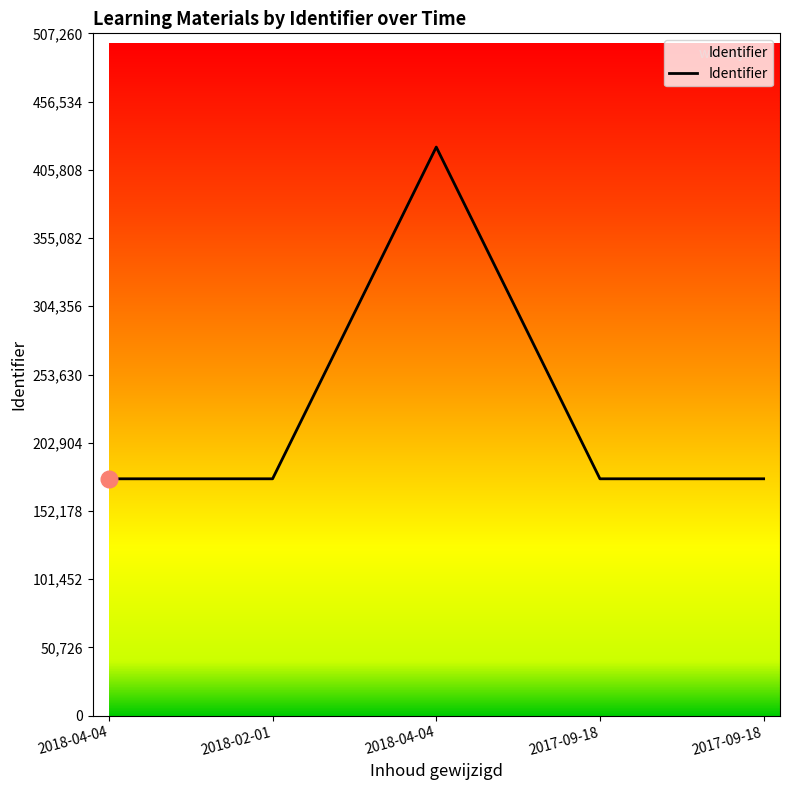

Reading right to left, what are all the values shown in this chart?

176111	176108	422717	176107	176104